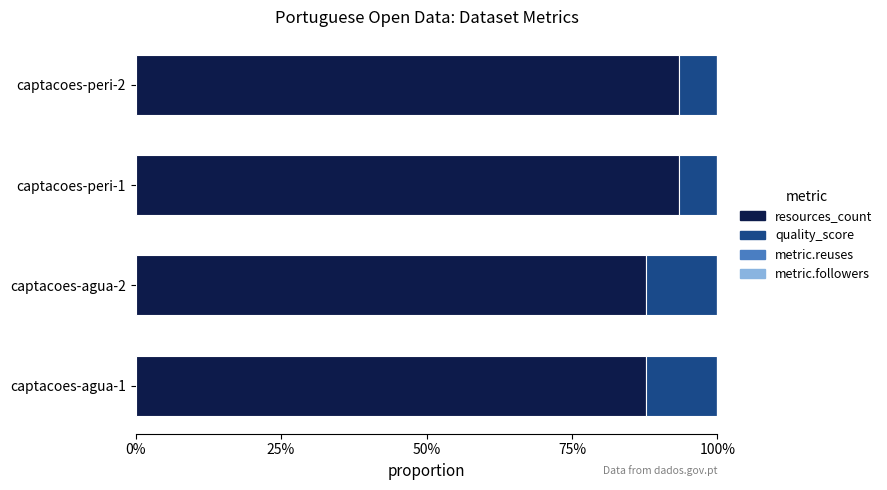

How many data points does each series have?

4